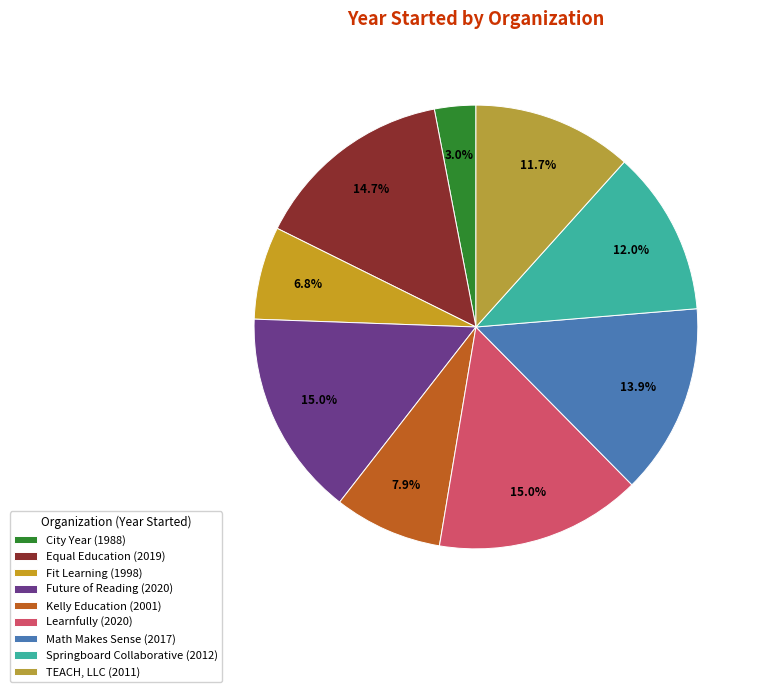

Between Equal Education and Kelly Education, which is larger?

Equal Education